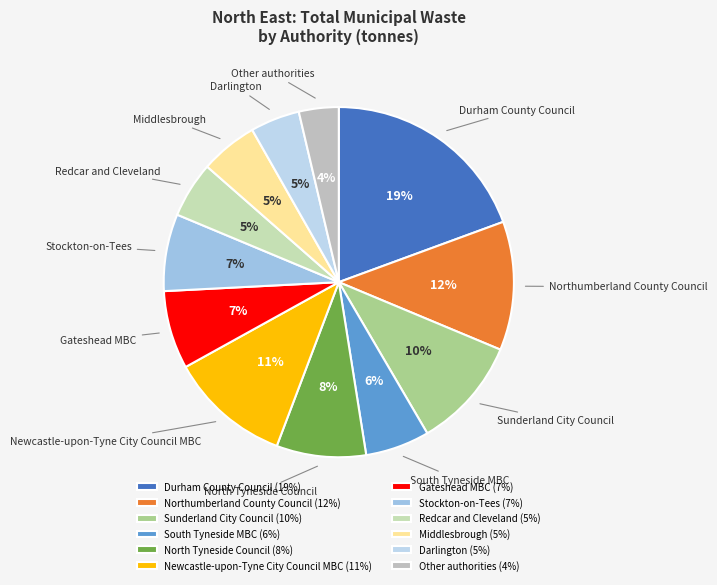

Do Redcar and Cleveland and Middlesbrough together represent more than half of the pie?

No